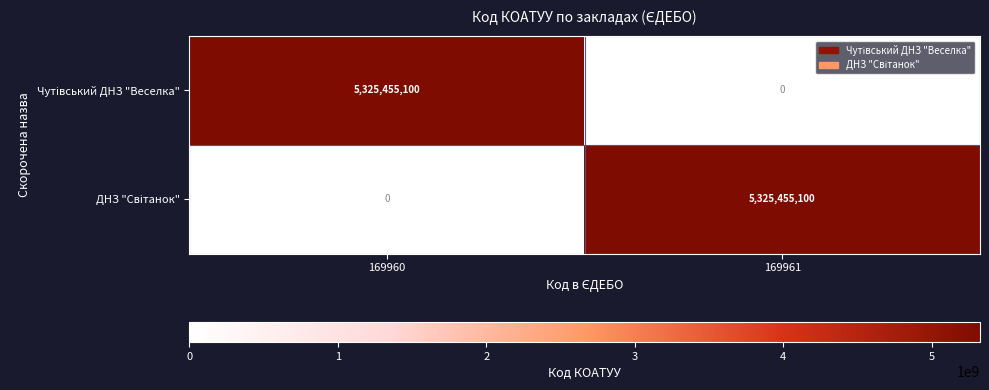

What is the total value across all series at 169960?

5325455100